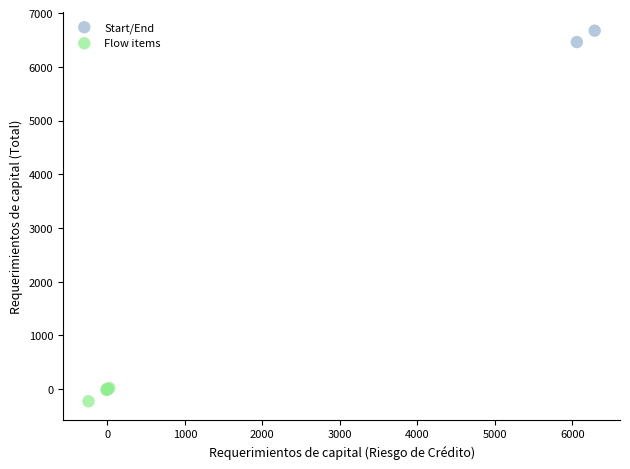

Which series contains the lowest Y value?

Flow items